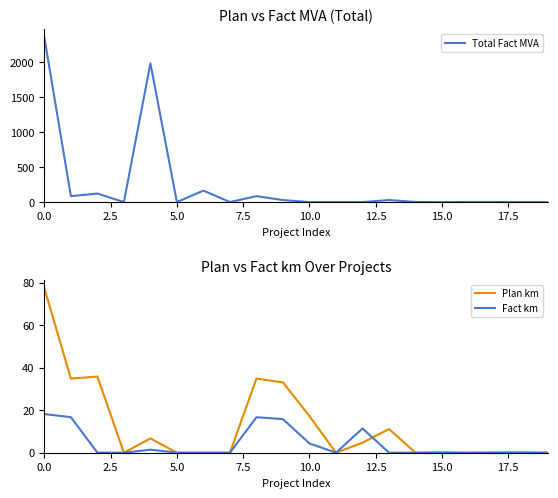

Is it true that Plan km equals 0.0 at 14?

True